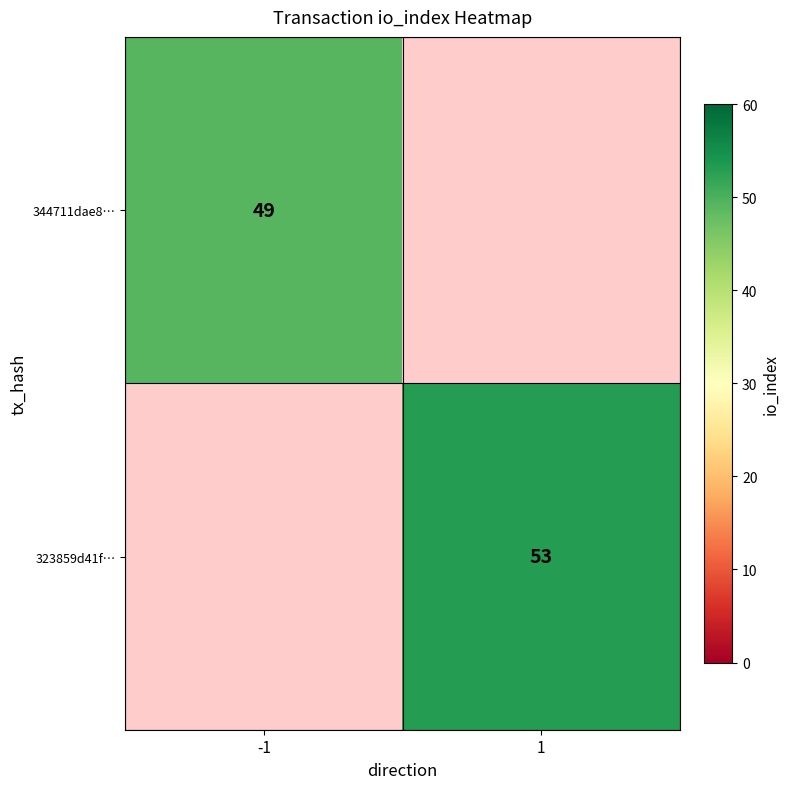

Is it true that 323859d41f… equals 83 at 1?

False